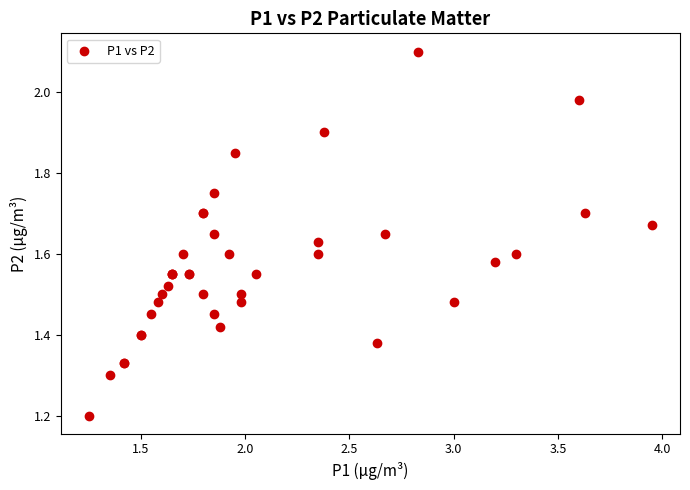

What Y value in the scatter plot is closest to 1?

1.2